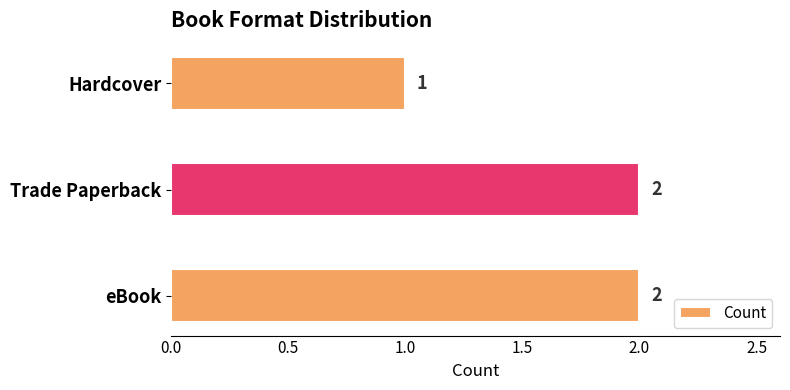

How many distinct data groups are displayed?

1